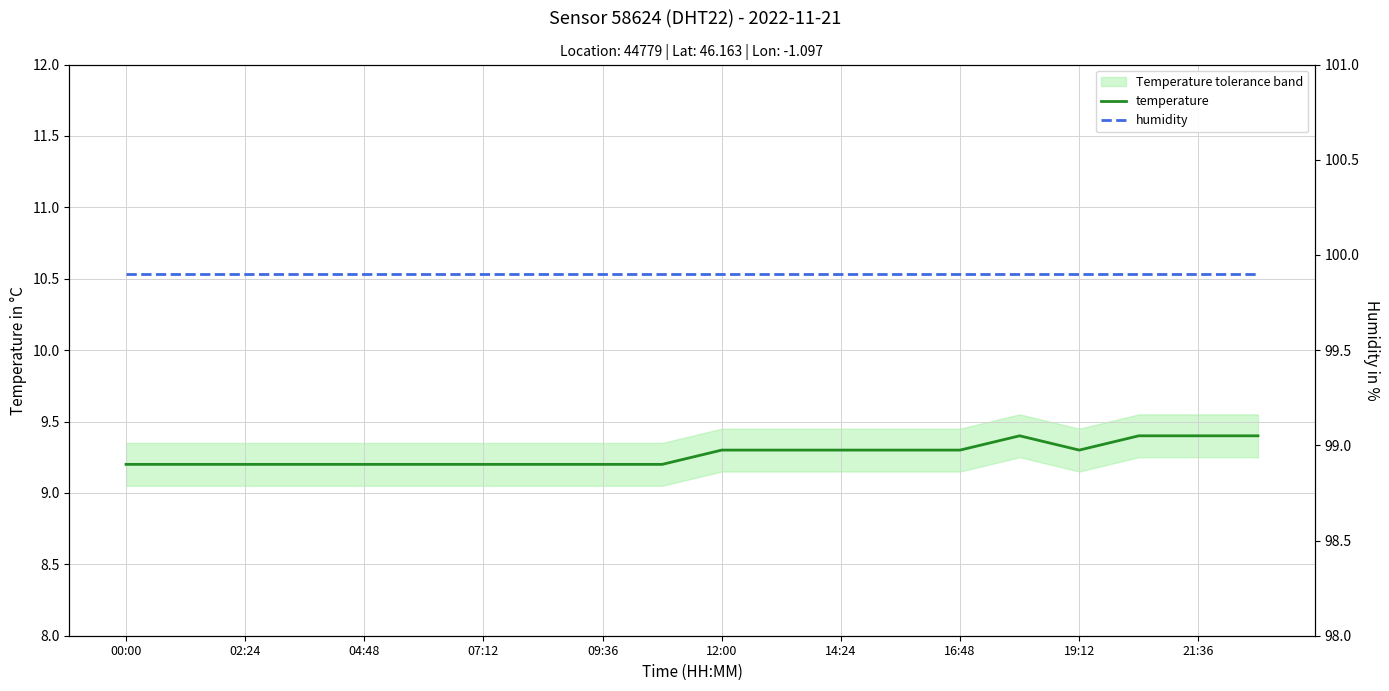

What is the highest value of the temperature series?

9.4